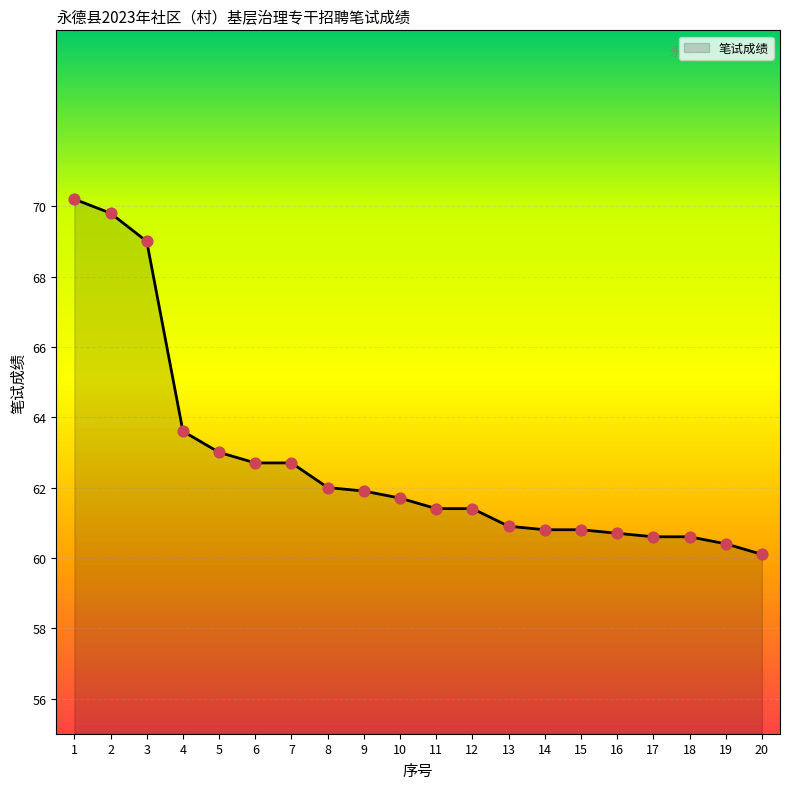

What is the change in value from 1 to 13?

-9.3